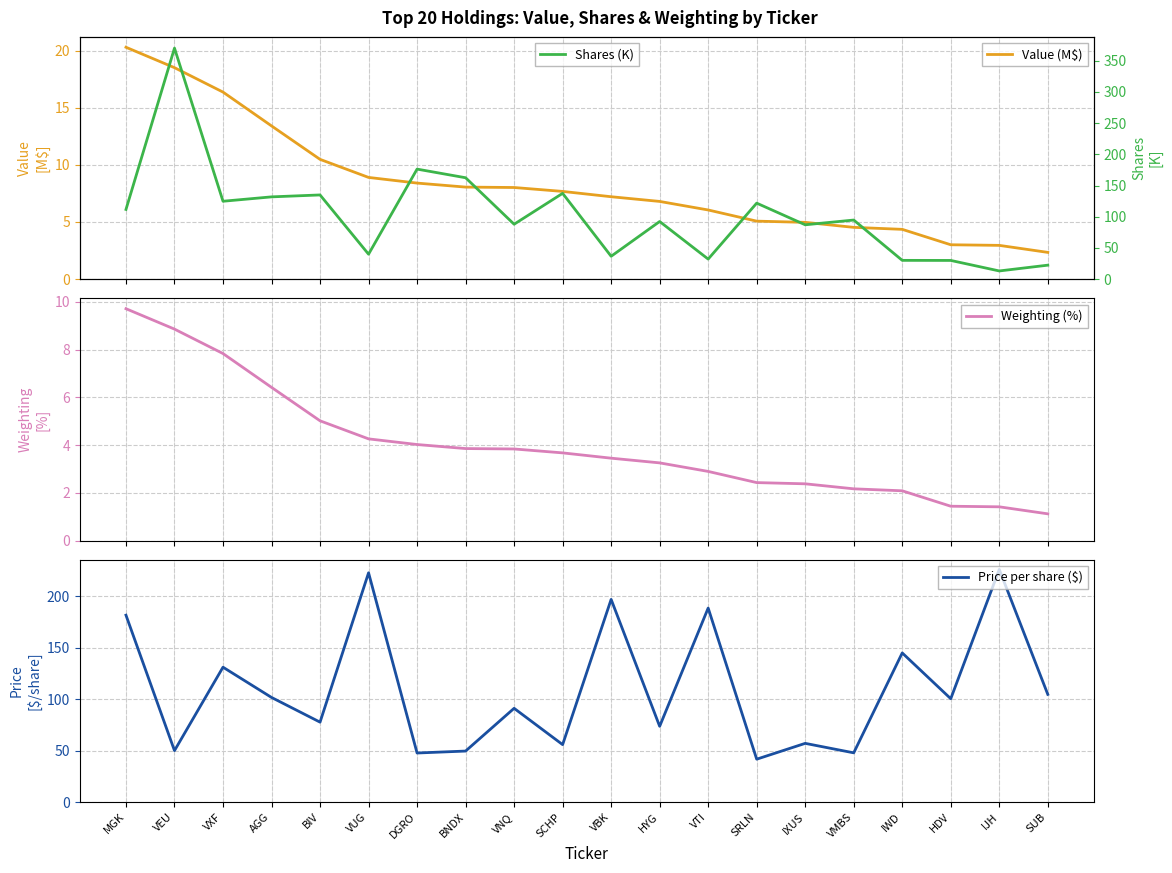

What is the label of the 16th point from the right?

BIV